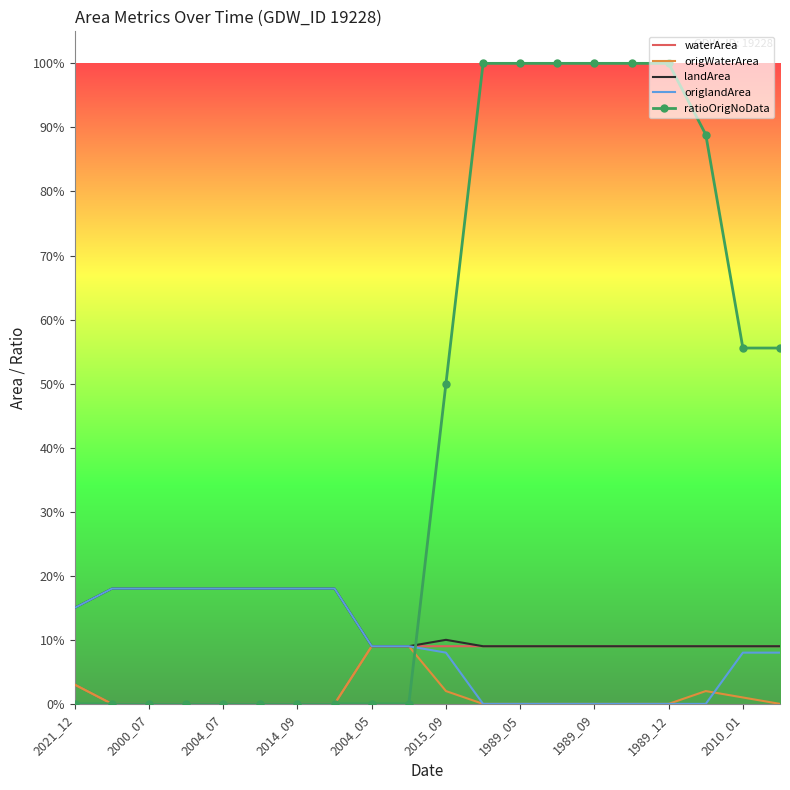

What is the sum of all origlandArea values?

1.8